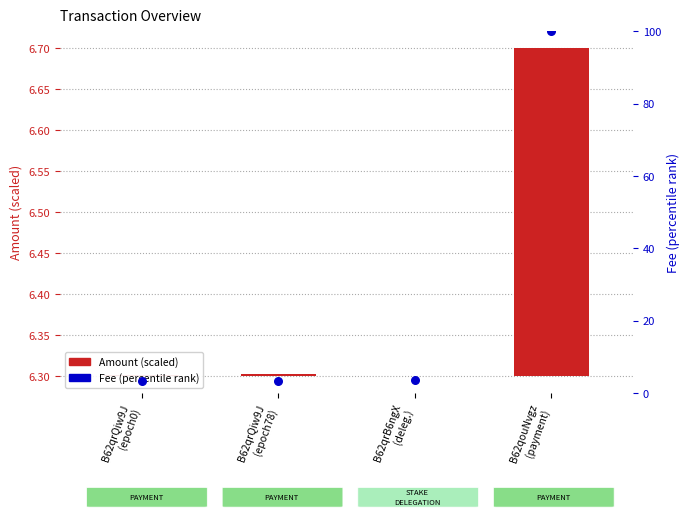

What are all the series names shown in the legend?

Amount (scaled), Fee (percentile)